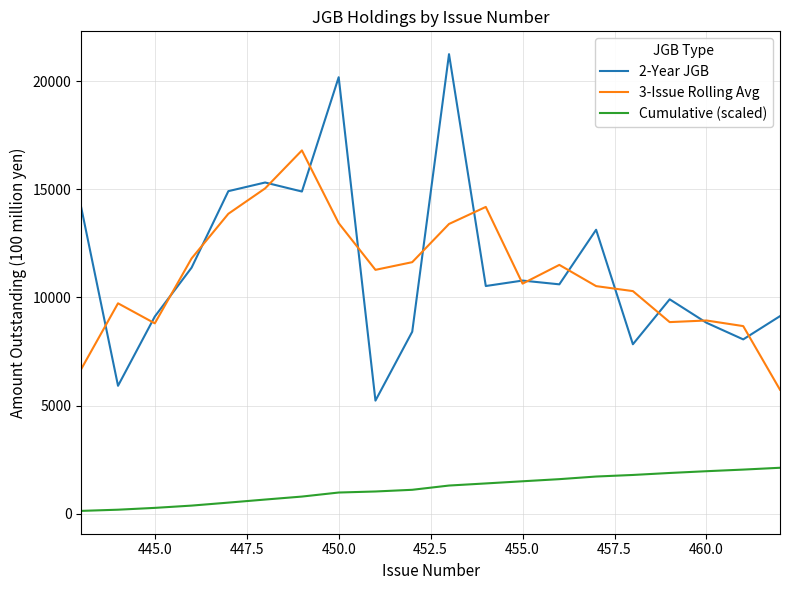

What is the difference between the second highest and second lowest values in the 2-Year JGB series?

14264.0